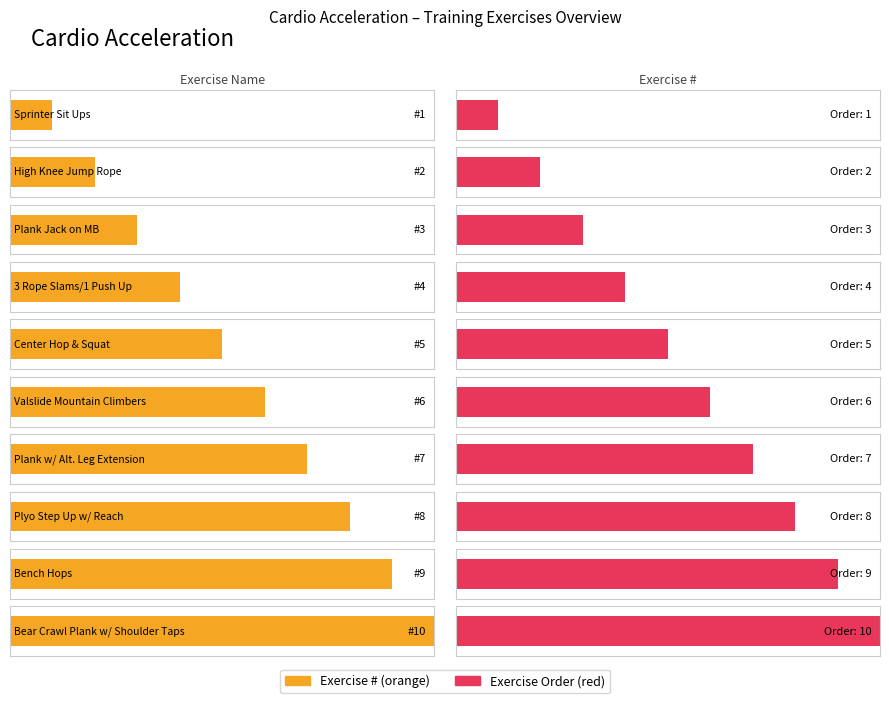

Reading left to right, list all the values displayed in this chart.

Sprinter Sit Ups=1	High Knee Jump Rope=2	Plank Jack on MB=3	3 Rope Slams/1 Push Up=4	Center Hop & Squat=5	Valslide Mountain Climbers=6	Plank w/ Alt. Leg Extension=7	Plyo Step Up w/ Reach=8	Bench Hops=9	Bear Crawl Plank w/ Shoulder Taps=10